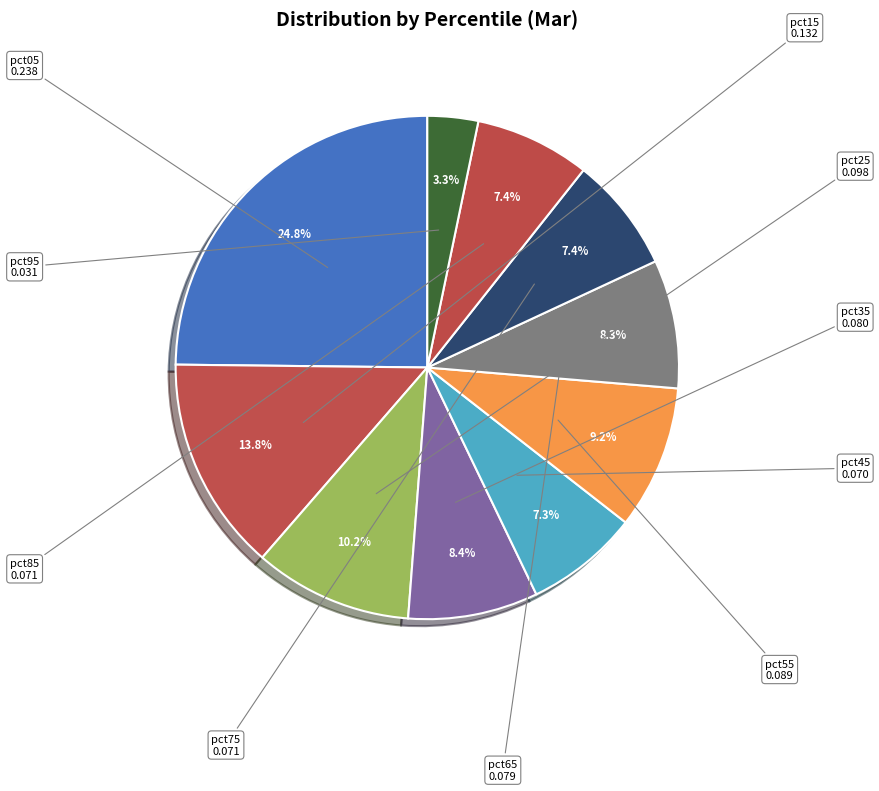

How many segments does this pie chart have?

10